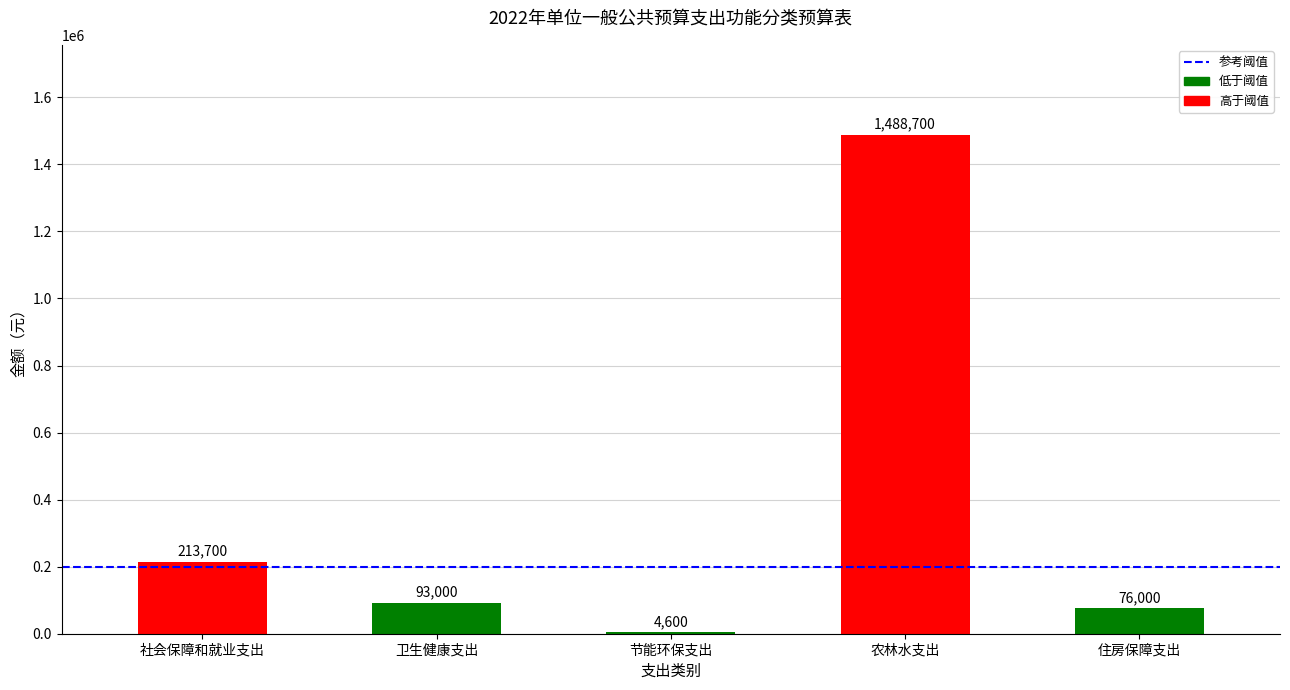

Which has a higher value, 农林水支出 or 社会保障和就业支出?

农林水支出